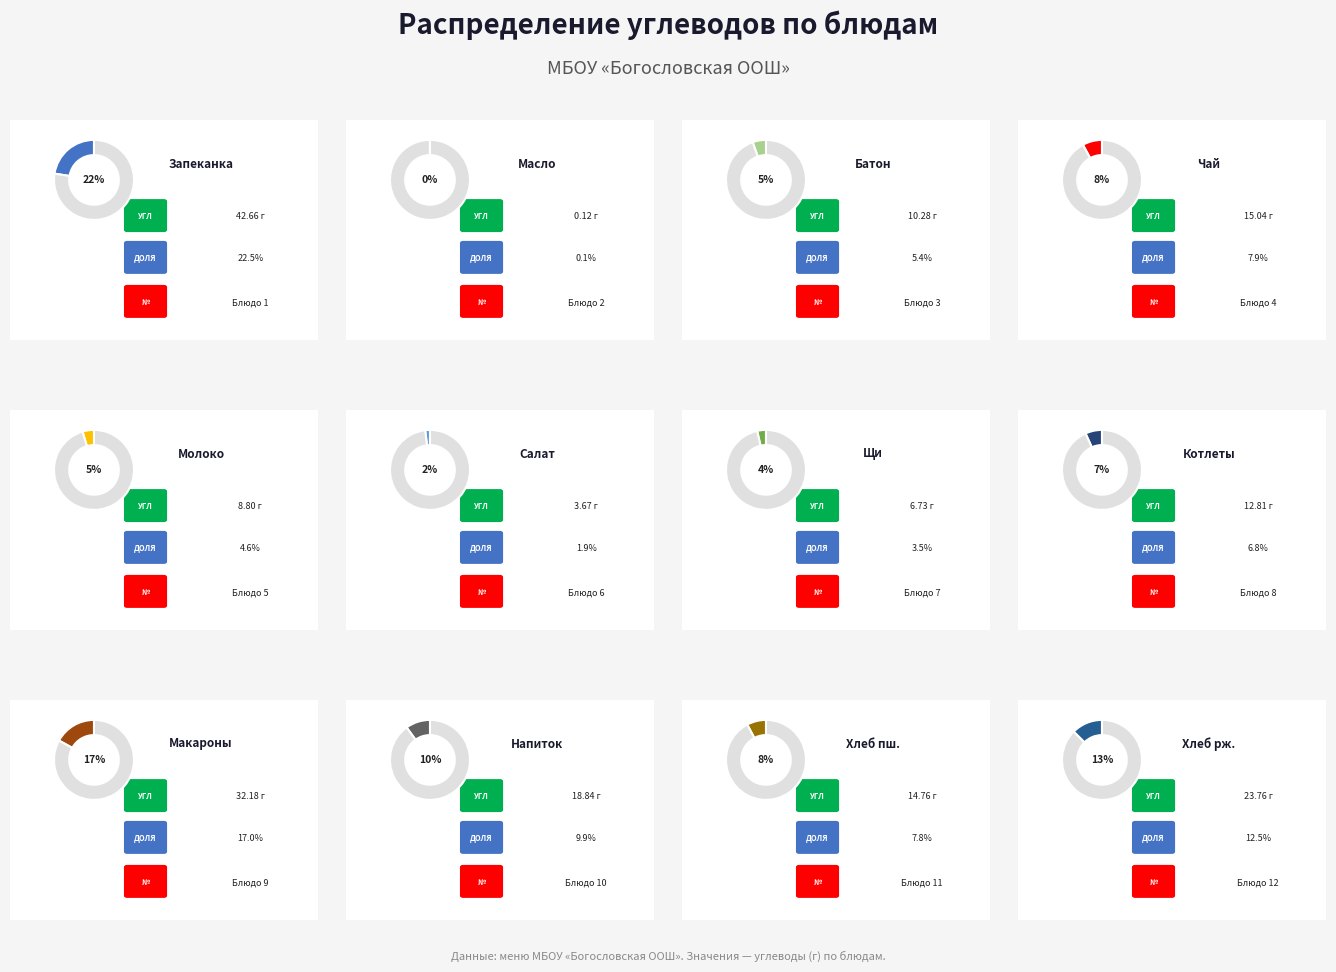

To the nearest percent, what is the combined percentage of Котлеты Нежные and Щи из свежей капусты?

10%